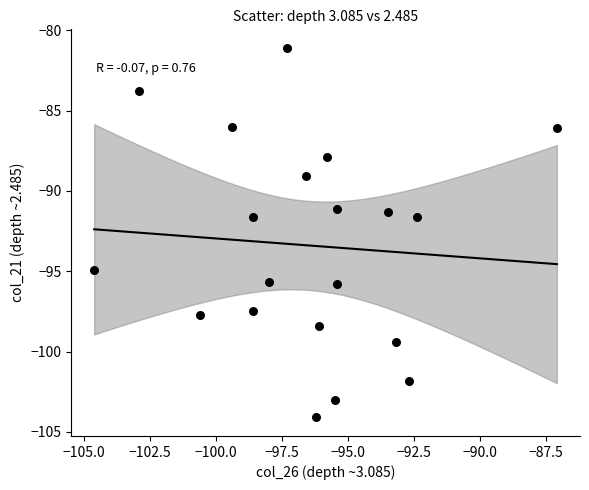

What is the range of Y values (max minus min)?

23.0